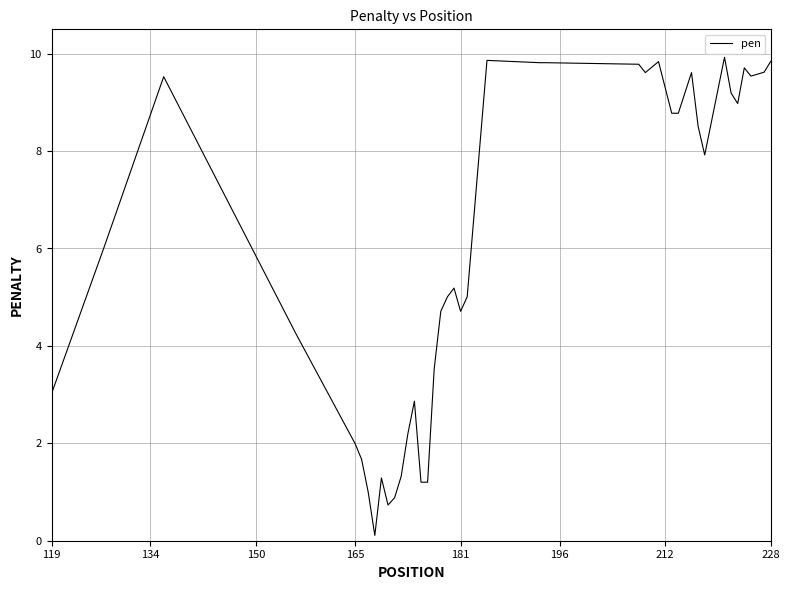

What is the greatest value displayed?

9.9